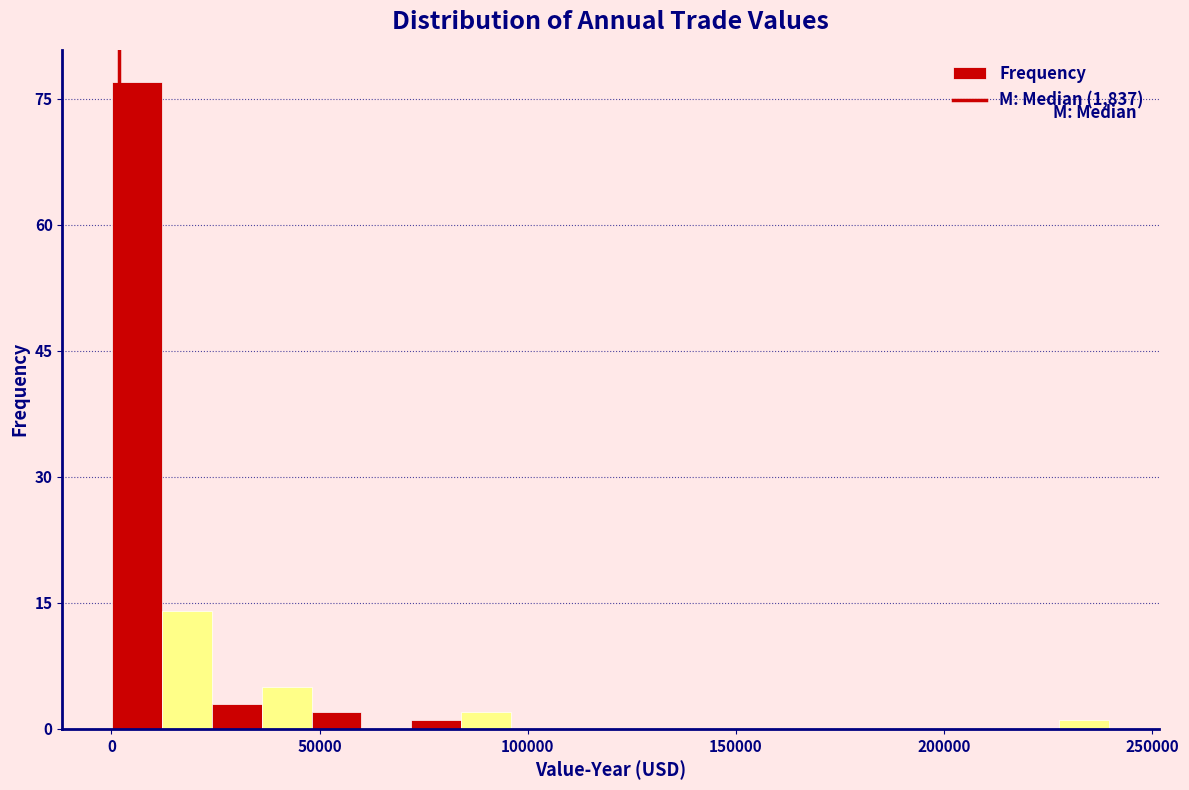

Around what value on the x-axis is the tallest bar? Give the approximate position of its centre, as read against the axis.

5000